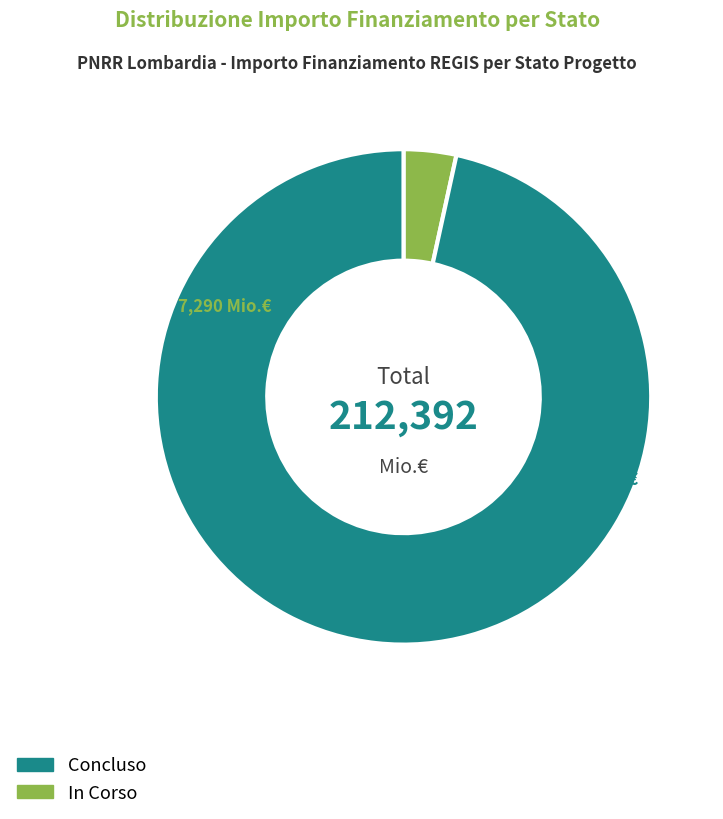

Count the number of slices in the pie.

2